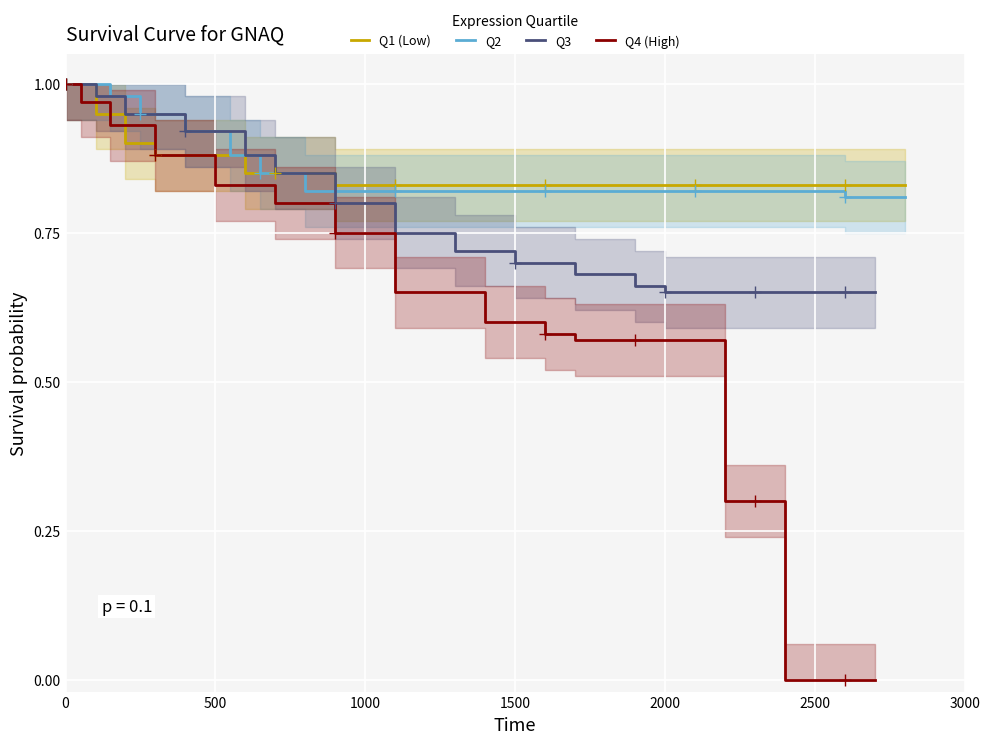

The Q3 series shows 0.9 at 1500. True or false?

False